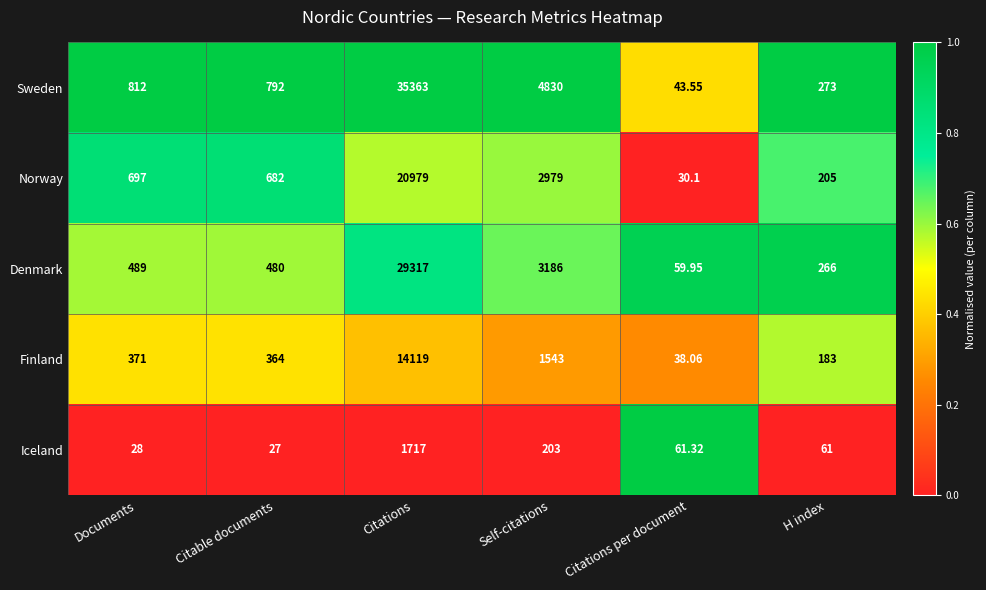

At which category is the sum across all series the highest?

Citations